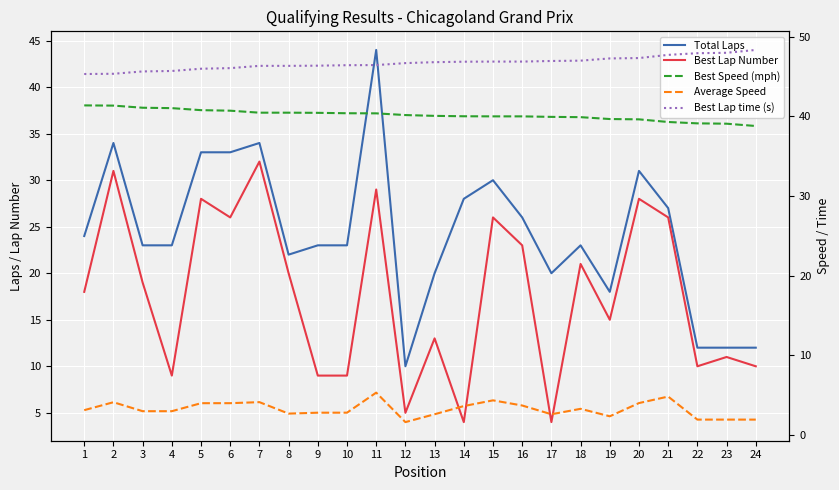

Reading left to right, what are all the values shown in this chart?

Total Laps: 1=24.0	2=34.0	3=23.0	4=23.0	5=33.0	6=33.0	7=34.0	8=22.0	9=23.0	10=23.0	11=44.0	12=10.0	13=20.0	14=28.0	15=30.0	16=26.0	17=20.0	18=23.0	19=18.0	20=31.0	21=27.0	22=12.0	23=12.0	24=12.0
Best Lap Number: 1=18.0	2=31.0	3=19.0	4=9.0	5=28.0	6=26.0	7=32.0	8=20.0	9=9.0	10=9.0	11=29.0	12=5.0	13=13.0	14=4.0	15=26.0	16=23.0	17=4.0	18=21.0	19=15.0	20=28.0	21=26.0	22=10.0	23=11.0	24=10.0
Best Speed (mph): 1=41.4	2=41.4	3=41.1	4=41.0	5=40.8	6=40.7	7=40.5	8=40.5	9=40.4	10=40.4	11=40.4	12=40.2	13=40.1	14=40.0	15=40.0	16=40.0	17=39.9	18=39.9	19=39.7	20=39.6	21=39.3	22=39.1	23=39.1	24=38.8
Average Speed: 1=3.1	2=4.1	3=2.9	4=2.9	5=4.0	6=4.0	7=4.1	8=2.6	9=2.8	10=2.8	11=5.3	12=1.6	13=2.6	14=3.6	15=4.3	16=3.7	17=2.6	18=3.2	19=2.3	20=4.0	21=4.8	22=1.9	23=1.9	24=1.9
Best Lap time (s): 1=45.3	2=45.4	3=45.6	4=45.7	5=46.0	6=46.1	7=46.4	8=46.4	9=46.4	10=46.4	11=46.4	12=46.7	13=46.8	14=46.9	15=46.9	16=46.9	17=47.0	18=47.0	19=47.3	20=47.3	21=47.7	22=47.9	23=48.0	24=48.4